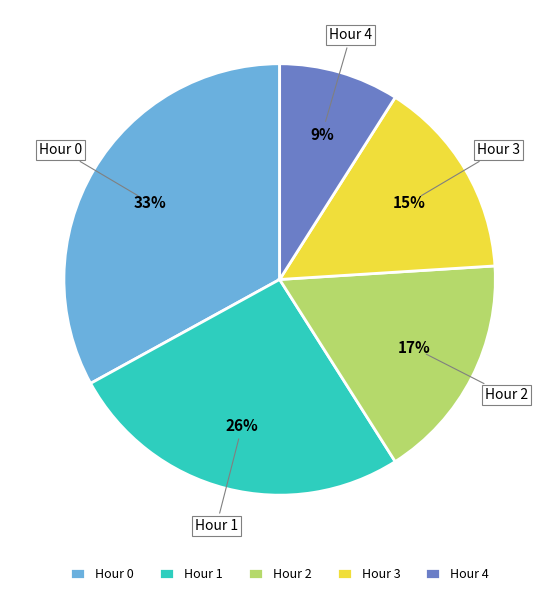

What is the ratio of the value at Hour 4 to the value at Hour 3?

0.6